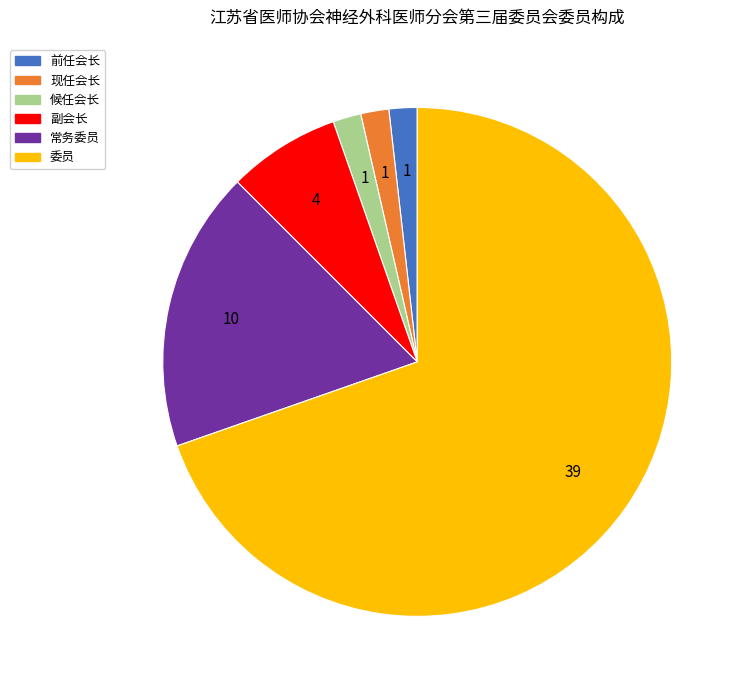

The 现任会长 slice represents 2% of the pie. True or false?

True